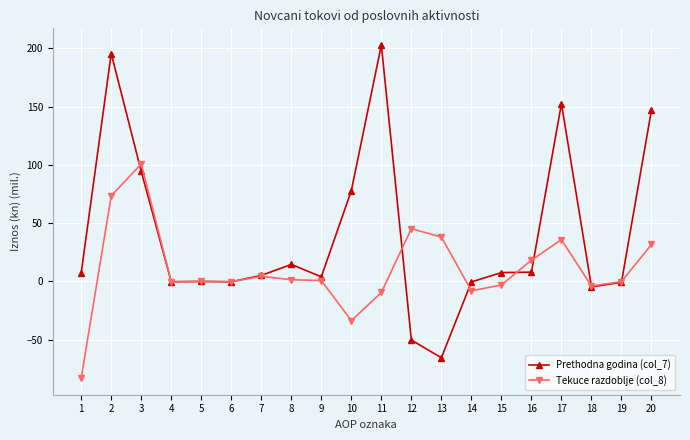

What is the average value of the Tekuce razdoblje (col_8) series?

10.4